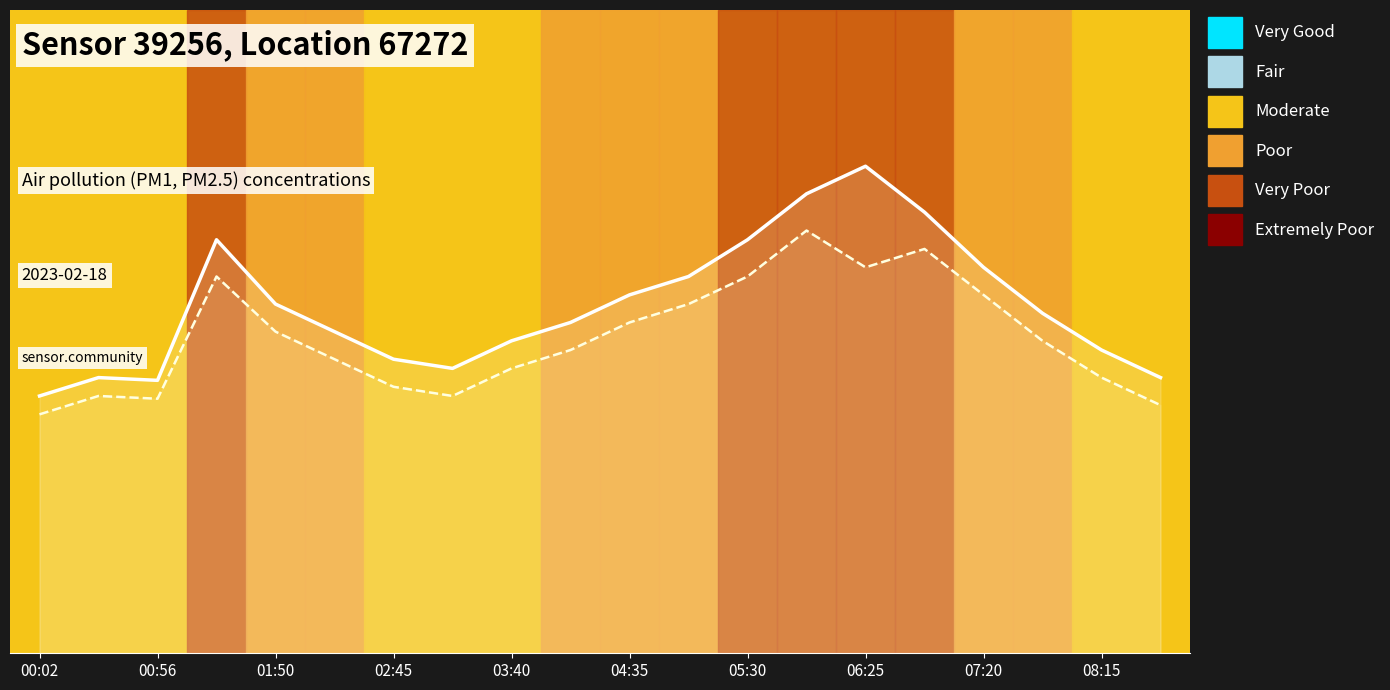

How many lines are shown in the chart?

2